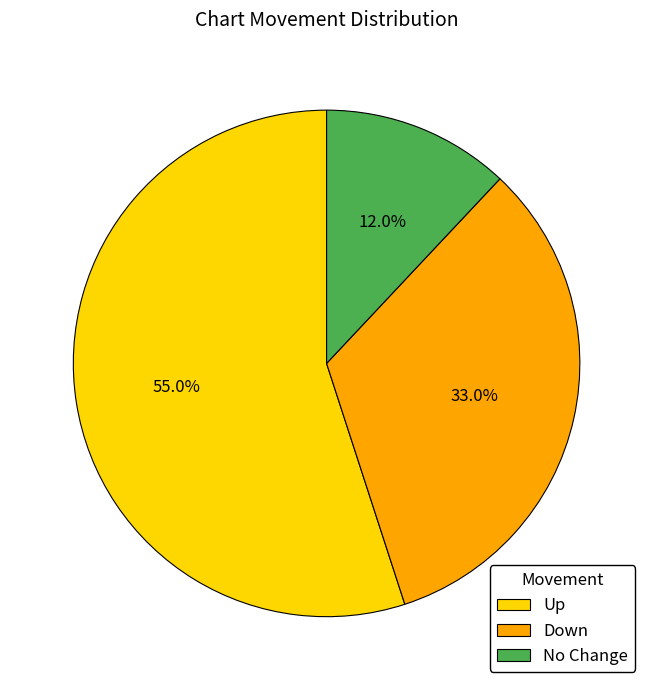

How many slices are in this pie chart?

3